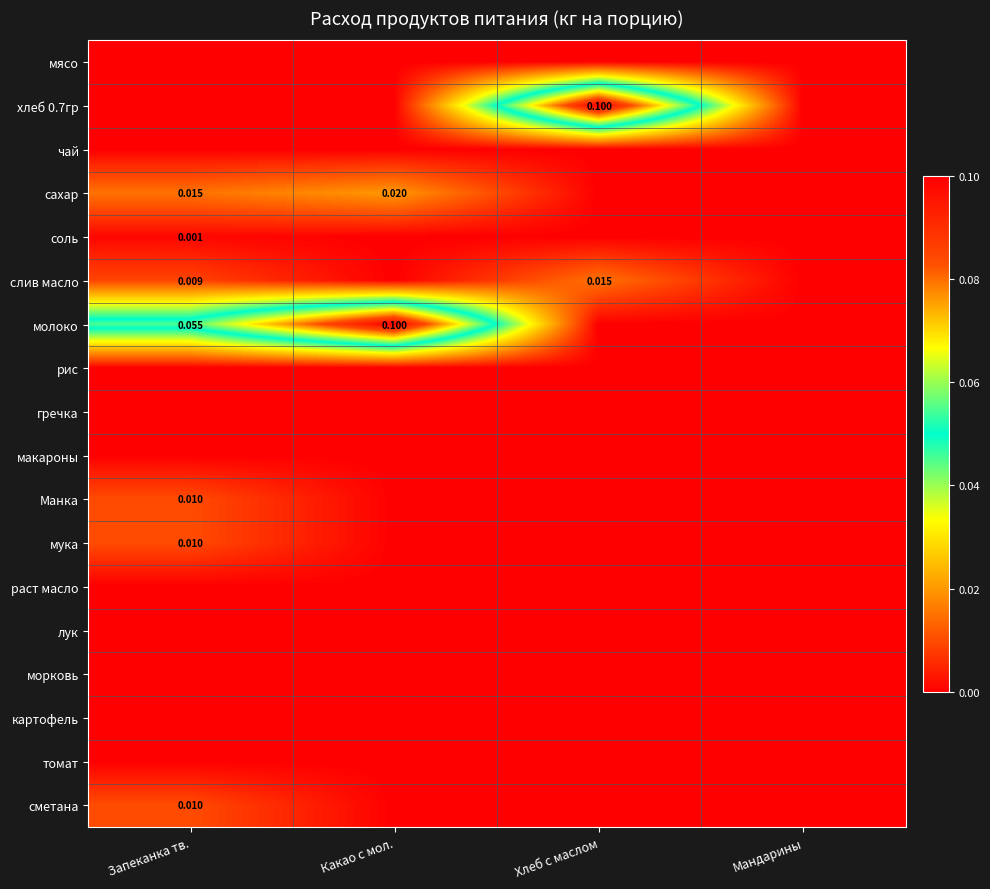

Which category has the lowest value in the гречка series?

Запеканка тв.